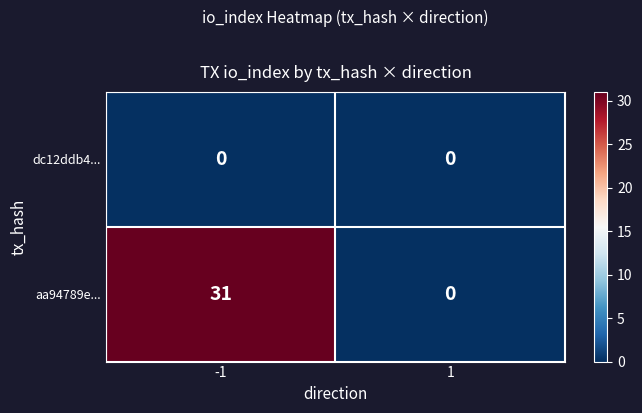

Between -1 and 1, which series saw the biggest shift?

aa94789e...